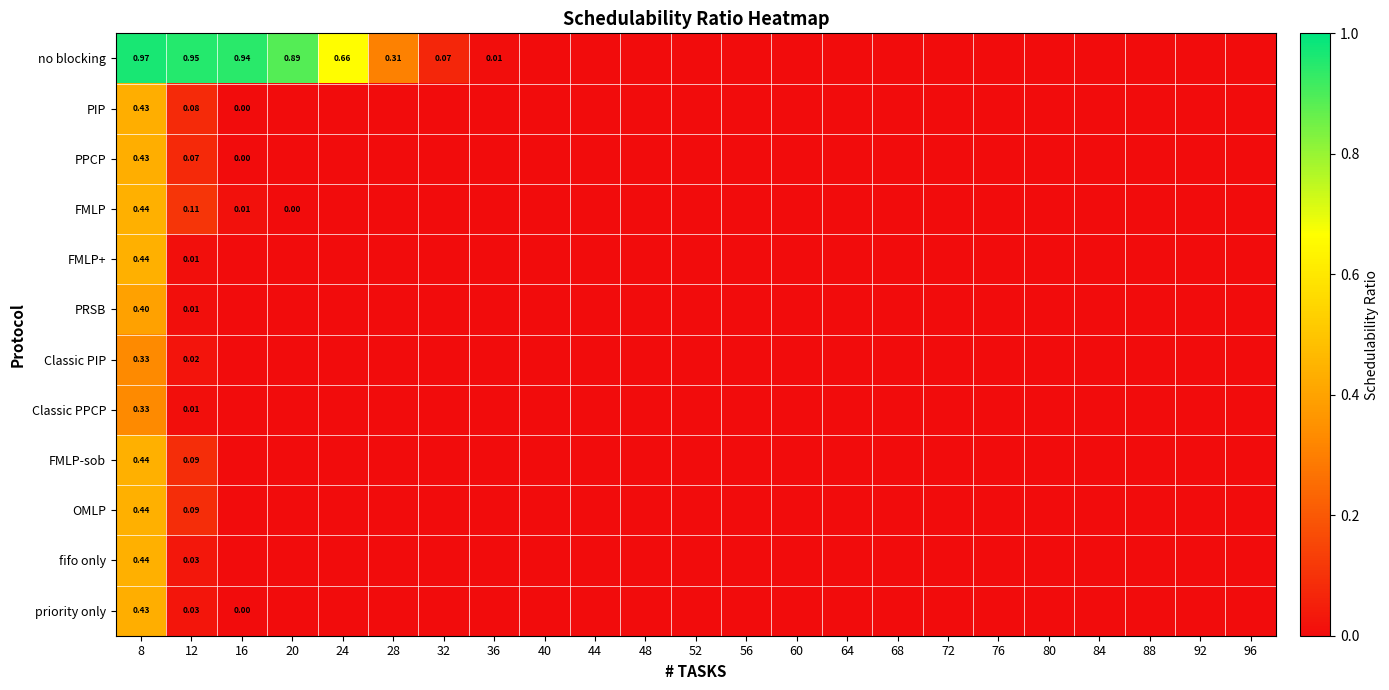

The value of OMLP at 64 is 0.0. True or false?

True